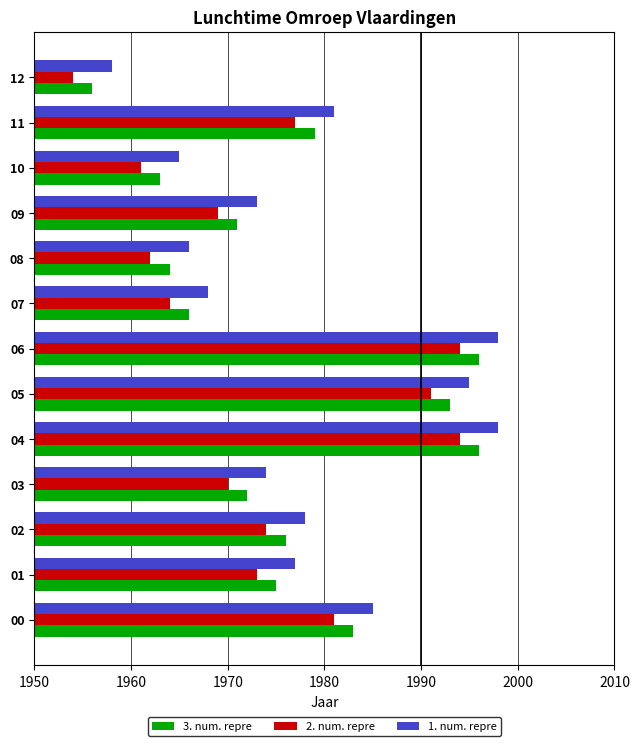

Which label corresponds to the smallest value in the chart?

12